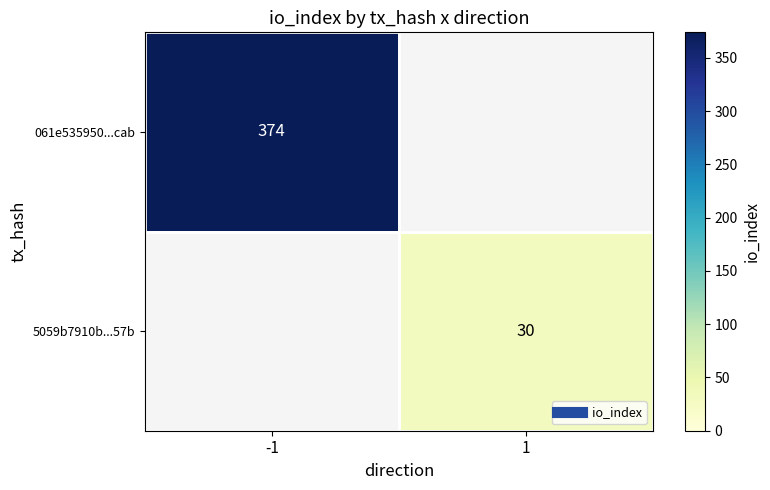

Rank the series by their maximum value, from lowest to highest.

061e535950...cab, 5059b7910b...57b